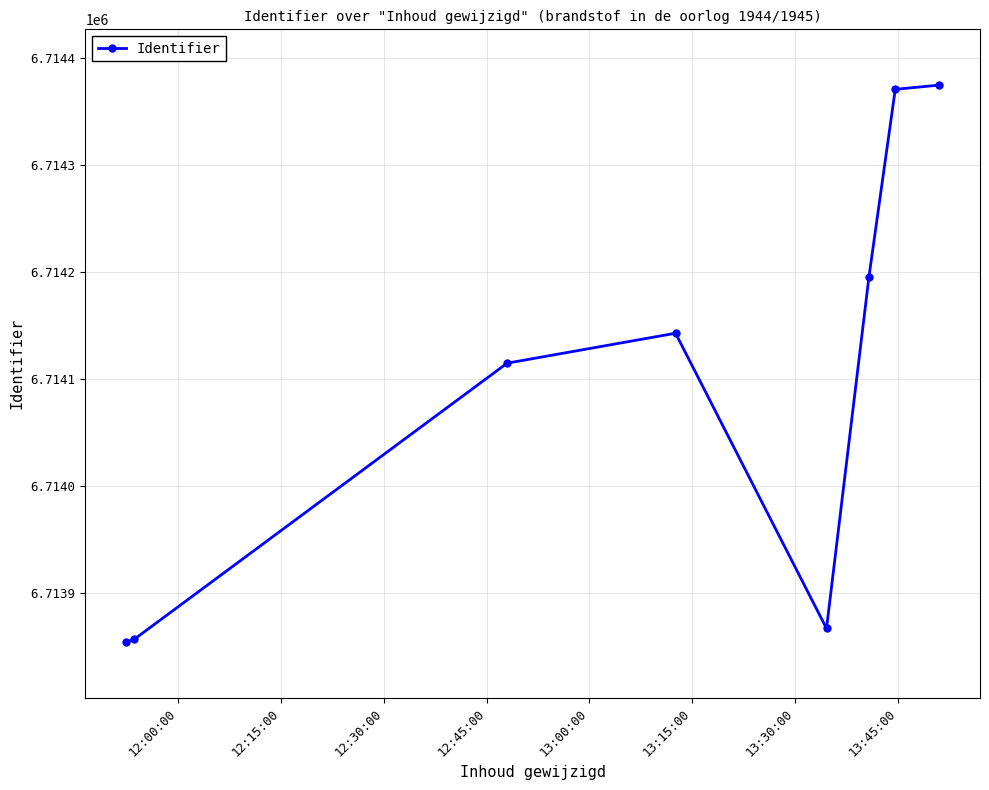

What is the difference between the maximum and minimum values?

521